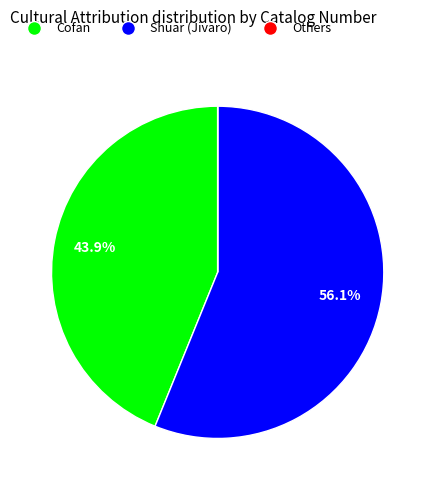

Is there any slice that represents more than half of the pie?

Yes